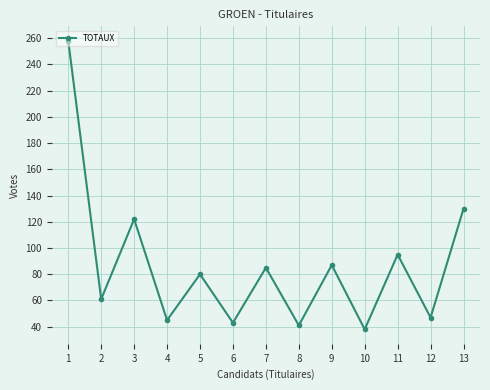

Reading left to right, extract all data points from this chart.

1=258	2=61	3=122	4=45	5=80	6=43	7=85	8=41	9=87	10=38	11=95	12=47	13=130